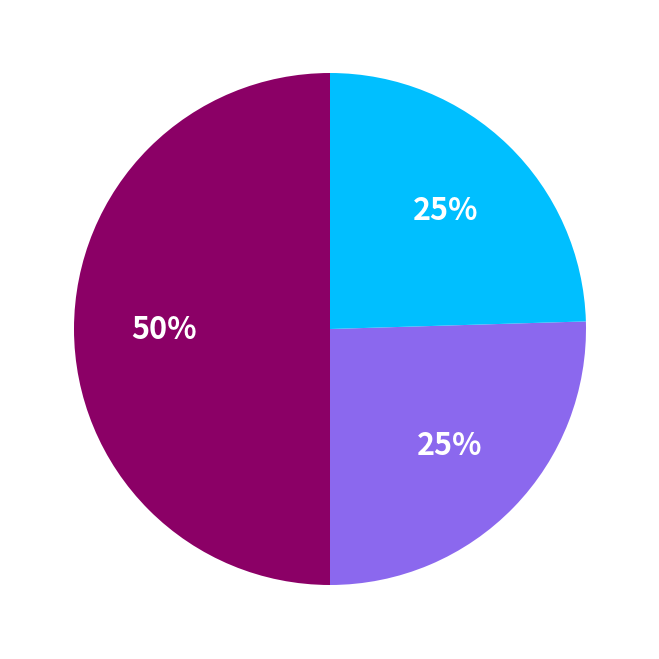

To the nearest percent, what is the average slice percentage?

33%